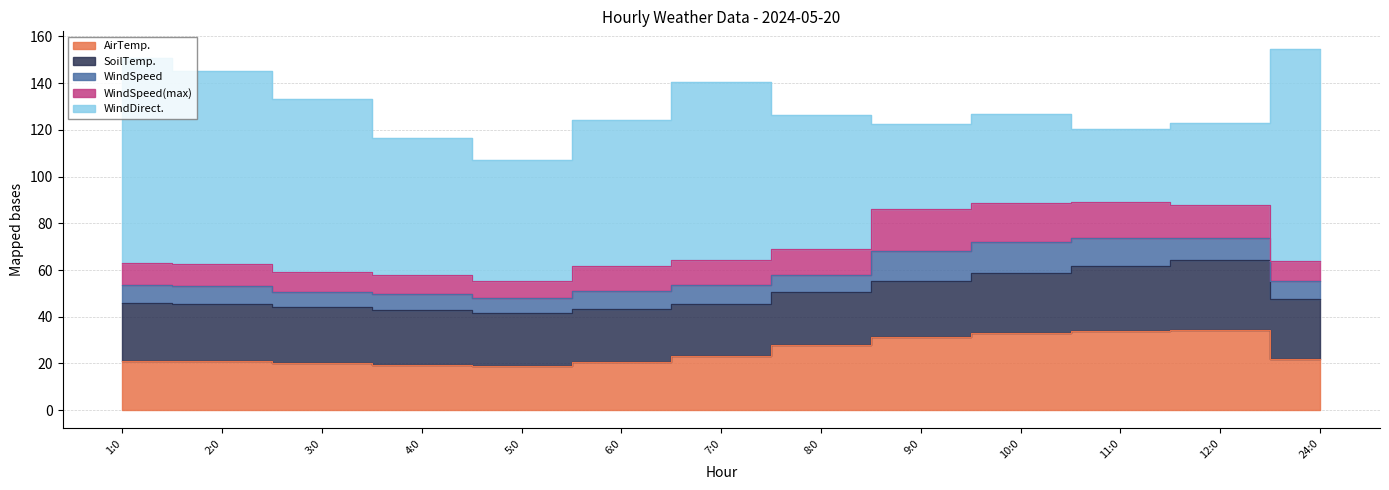

How many interior local valleys does the WindDirect. series have?

3